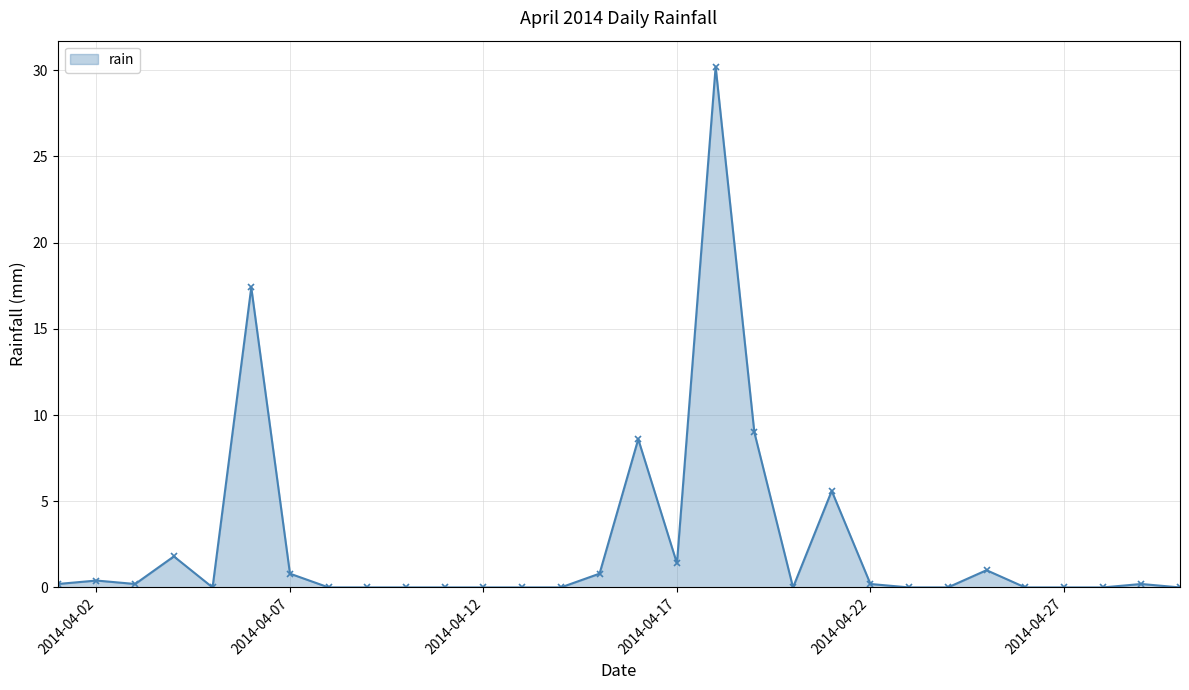

Count the number of data series in this chart.

1